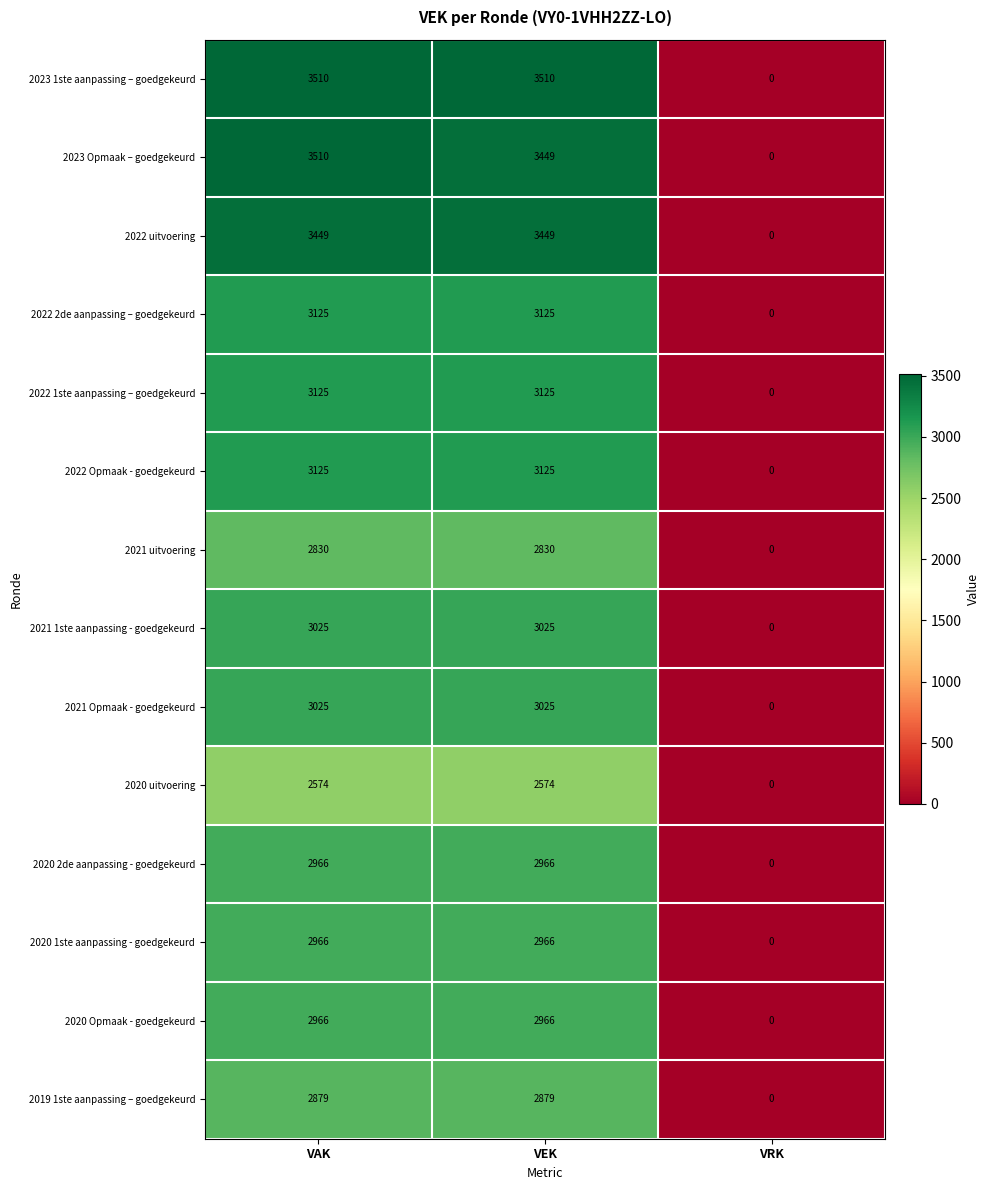

How many values in 2022 uitvoering are above zero?

2